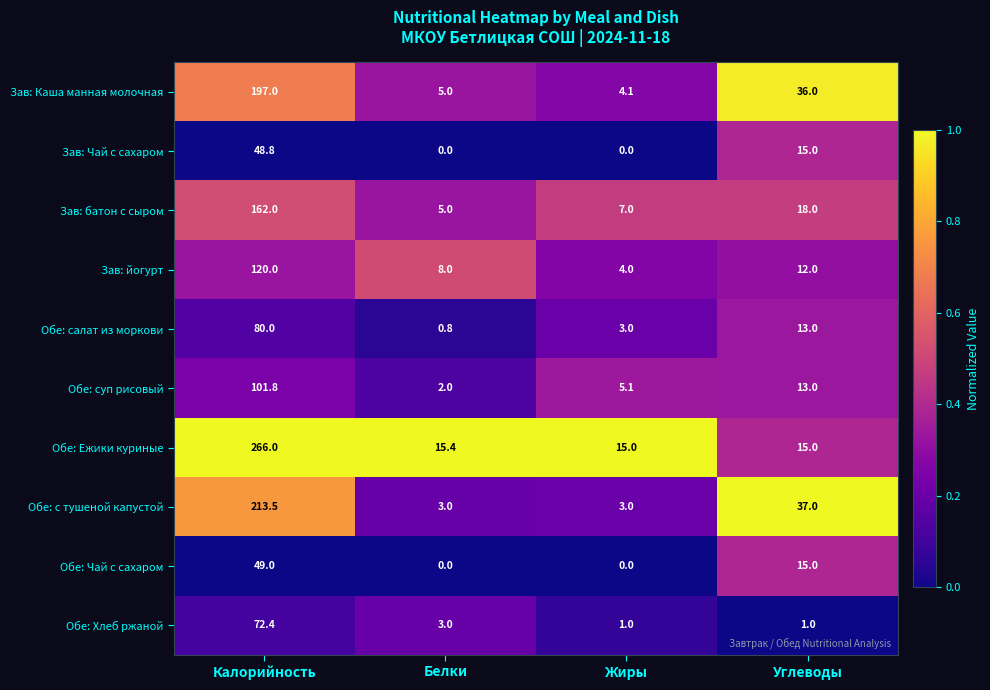

What is the total value across all series at Углеводы?

175.0